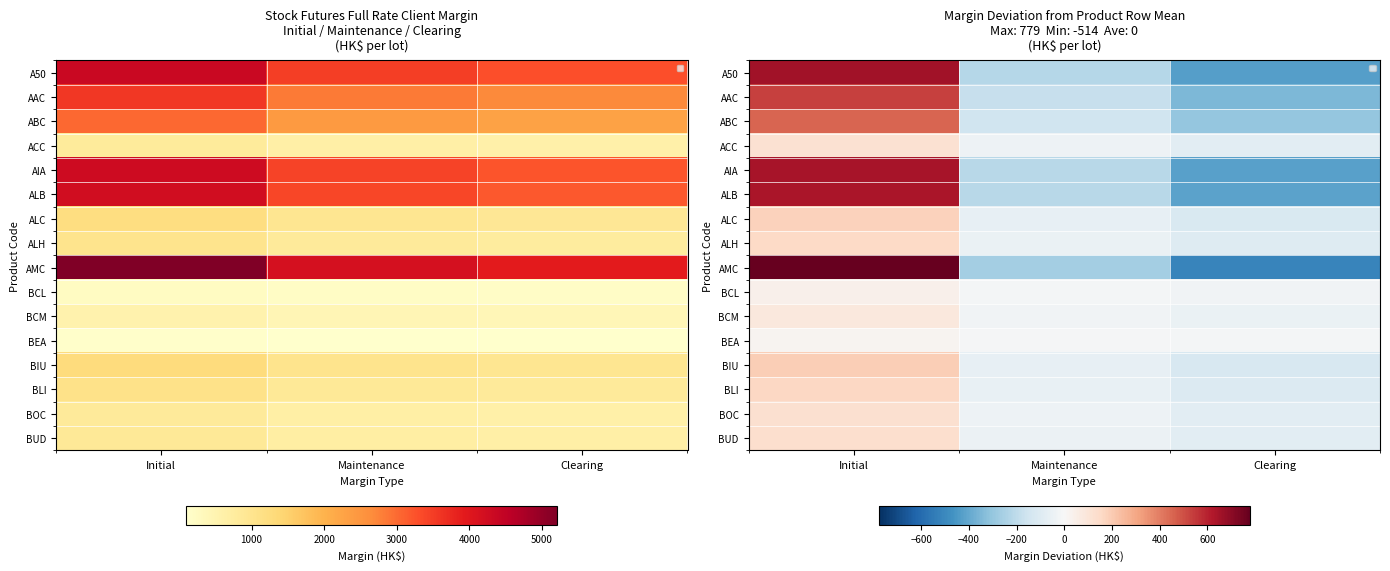

Which series has the largest range (max minus min)?

AMC